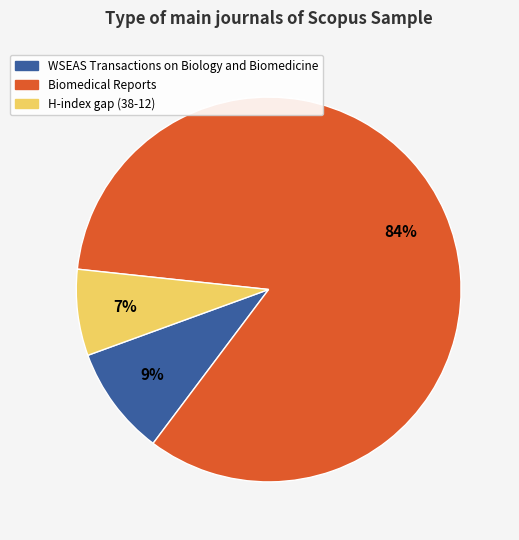

To the nearest percent, what is the average slice percentage?

33%